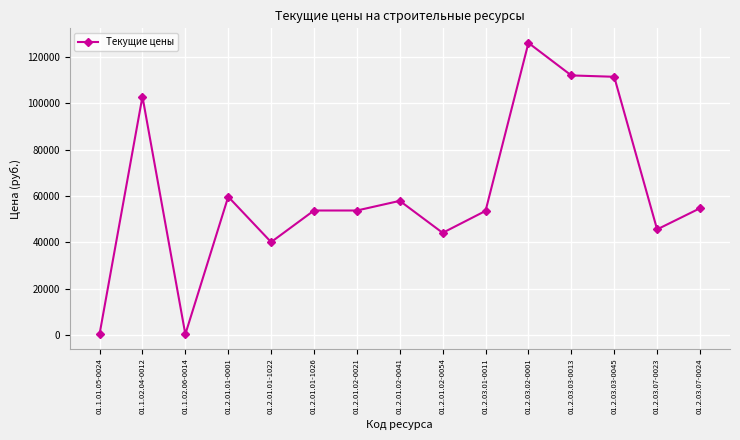

What is the change in value from 01.2.01.01-1022 to 01.2.03.03-0013?

+72001.5